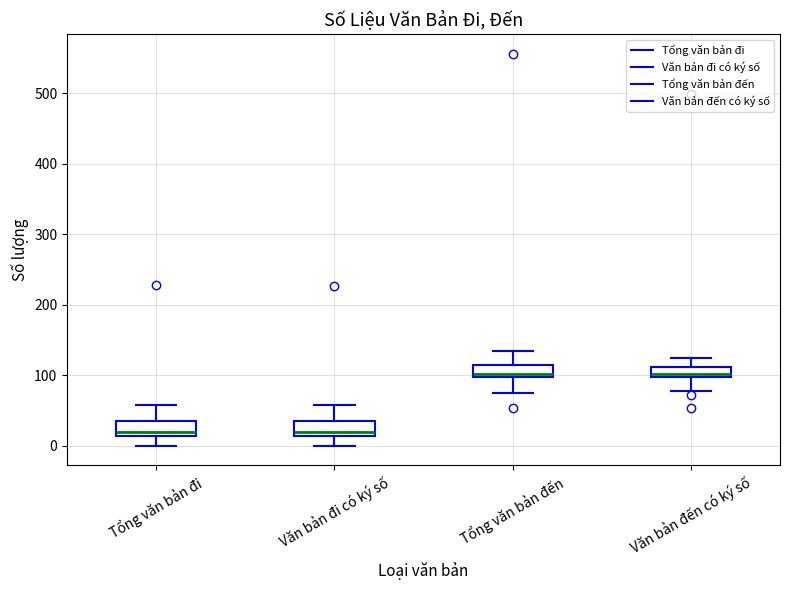

Where does the upper whisker of the box for Văn bản đến có ký số end on the y-axis? The values are not printed on the chart, so give them approximately, as read against the axis.

130